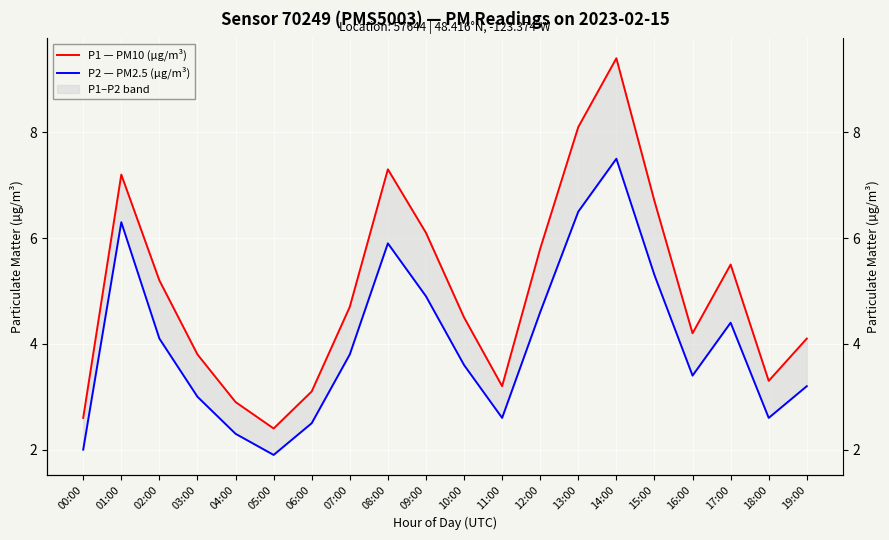

How many values in the P1 — PM10 (µg/m³) series exceed 4?

13